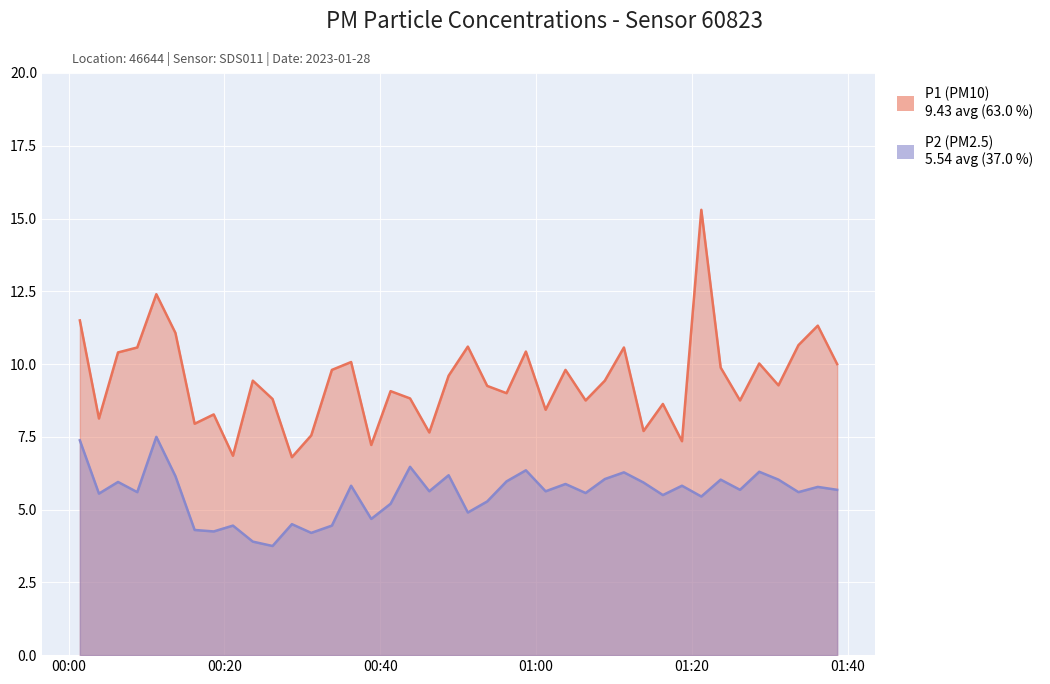

What is the greatest value displayed?

15.3